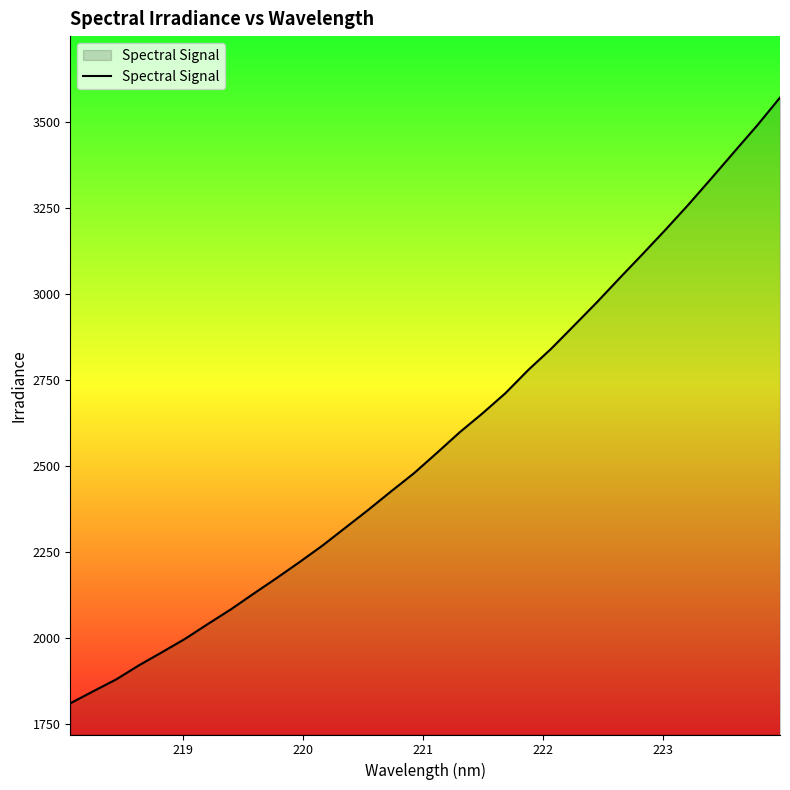

What is the smallest value displayed?

1810.8